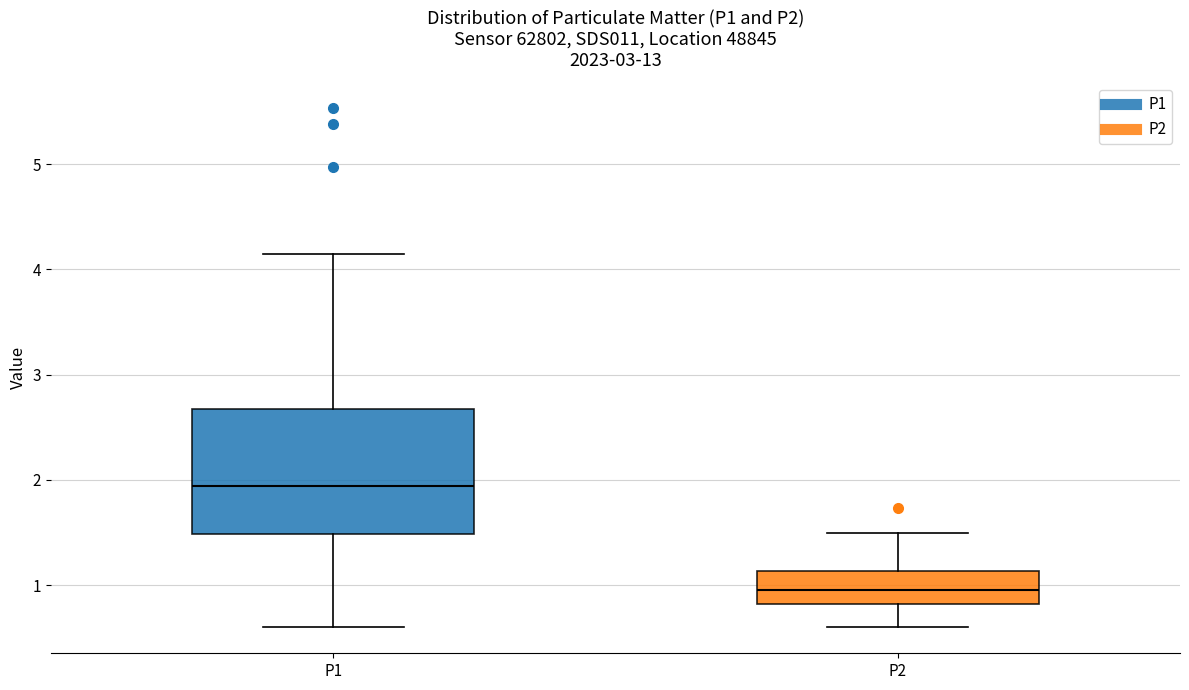

Which box's median line is the highest?

P1